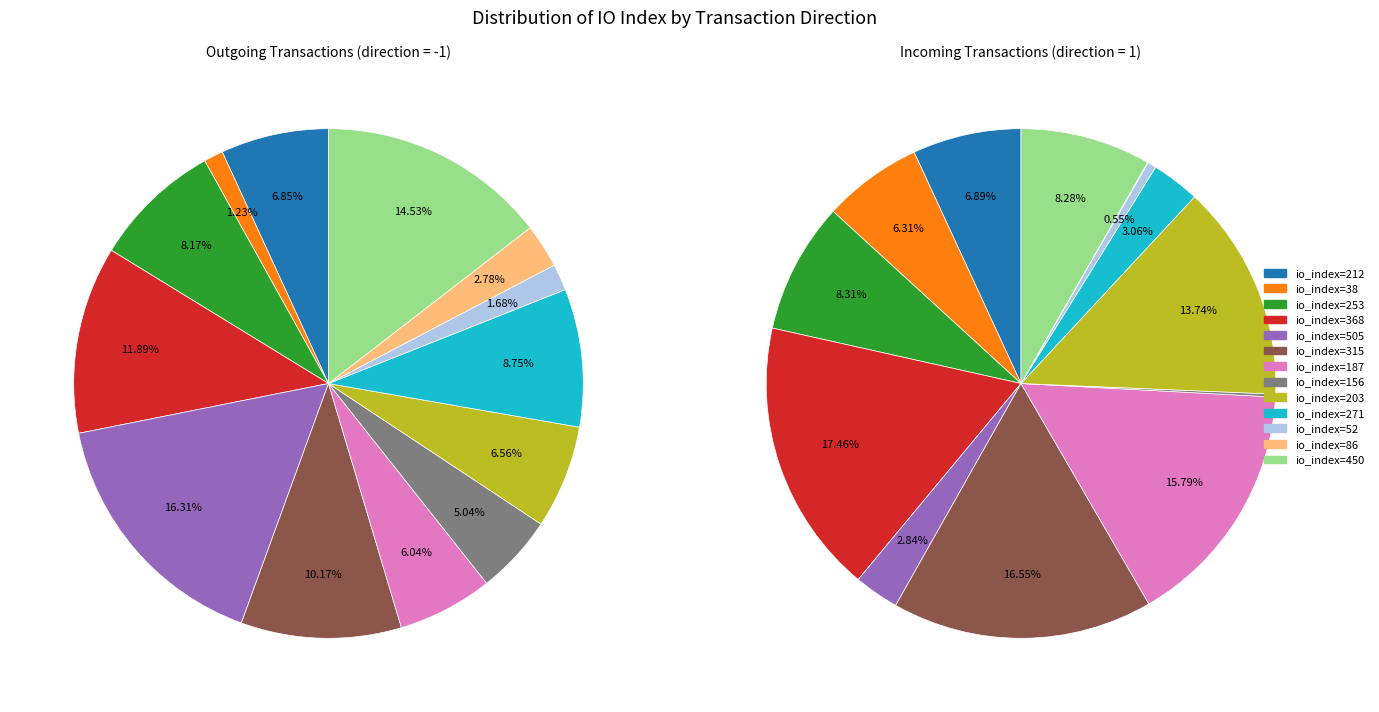

Does any single category account for the majority?

No